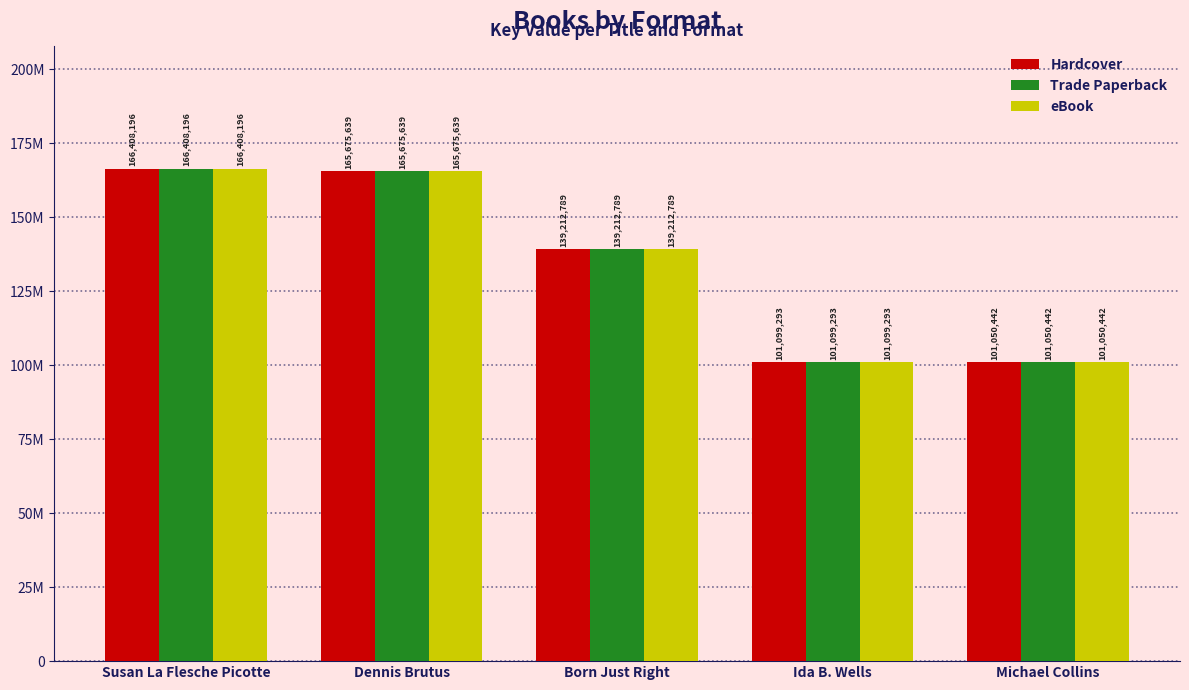

Does the chart contain stacked bars?

No